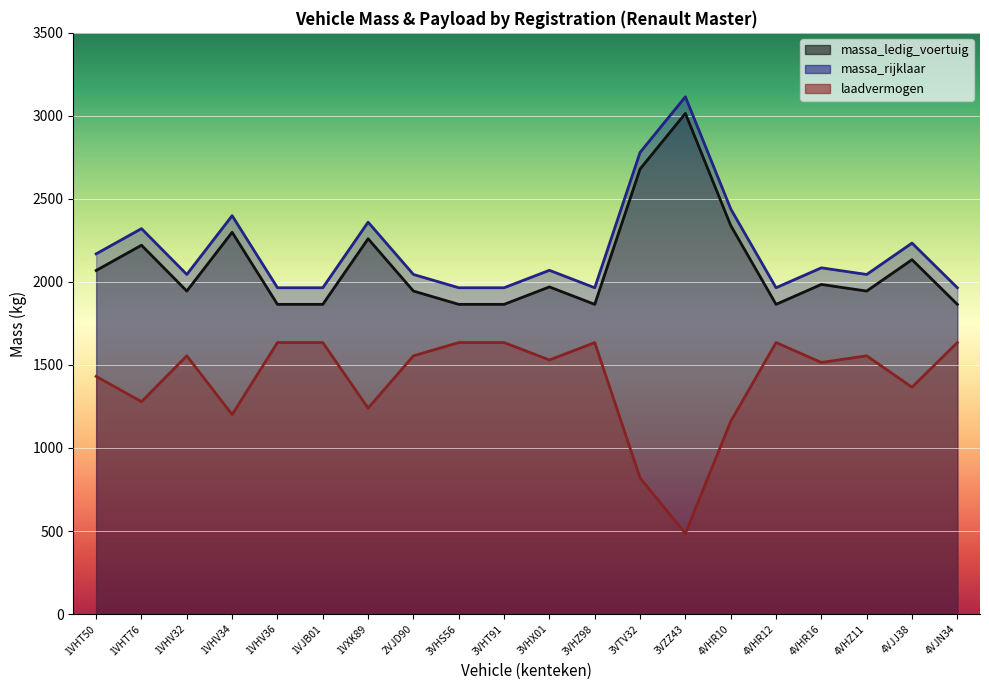

How many data points in massa_rijklaar are less than 2070?

10